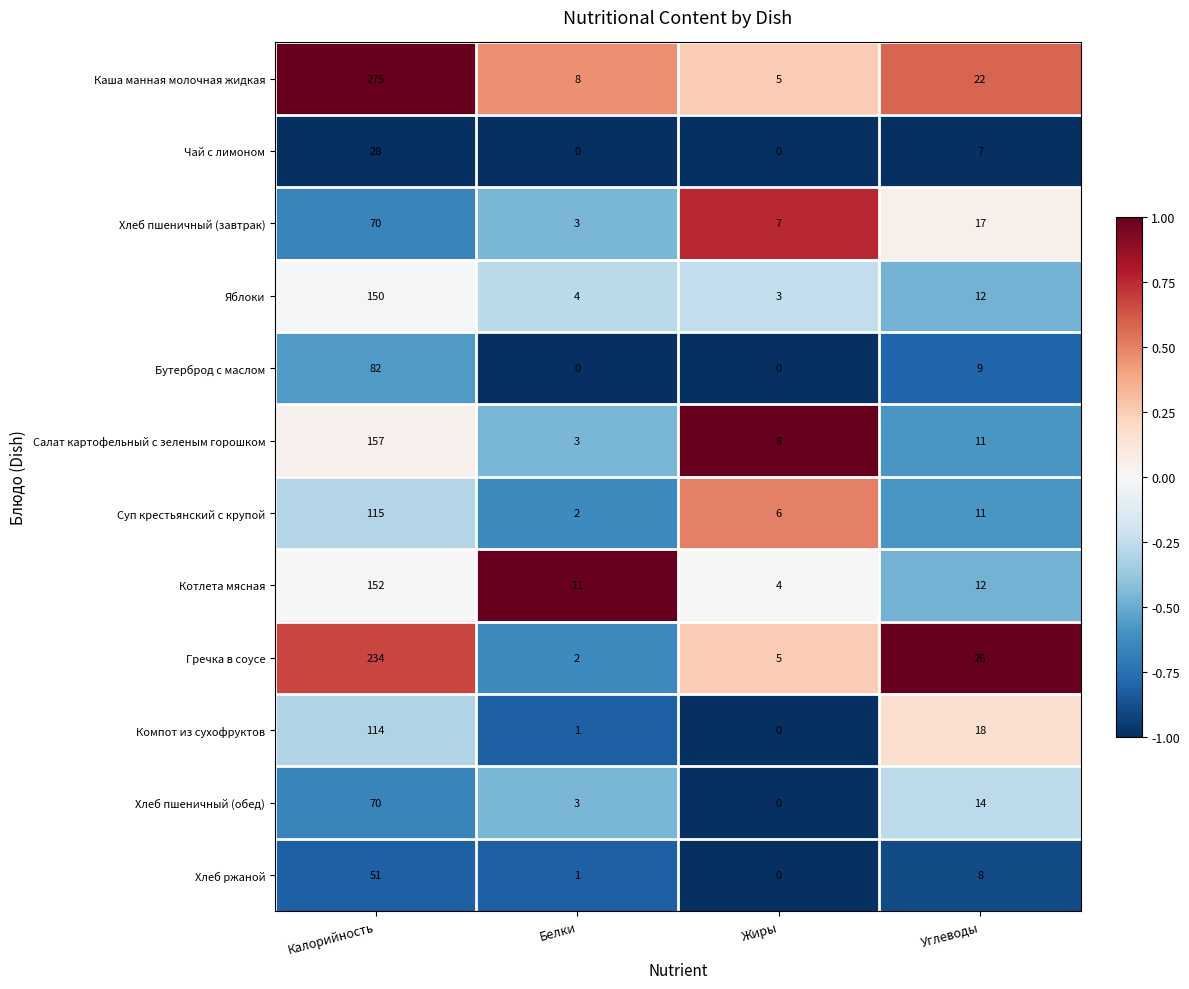

What is the highest value of the Гречка в соусе series?

234